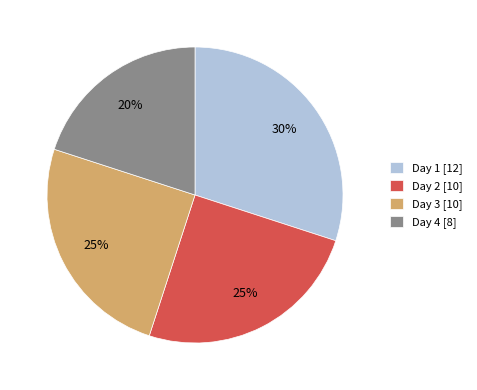

Is the sum of Day 4 and Day 2 greater than half?

No